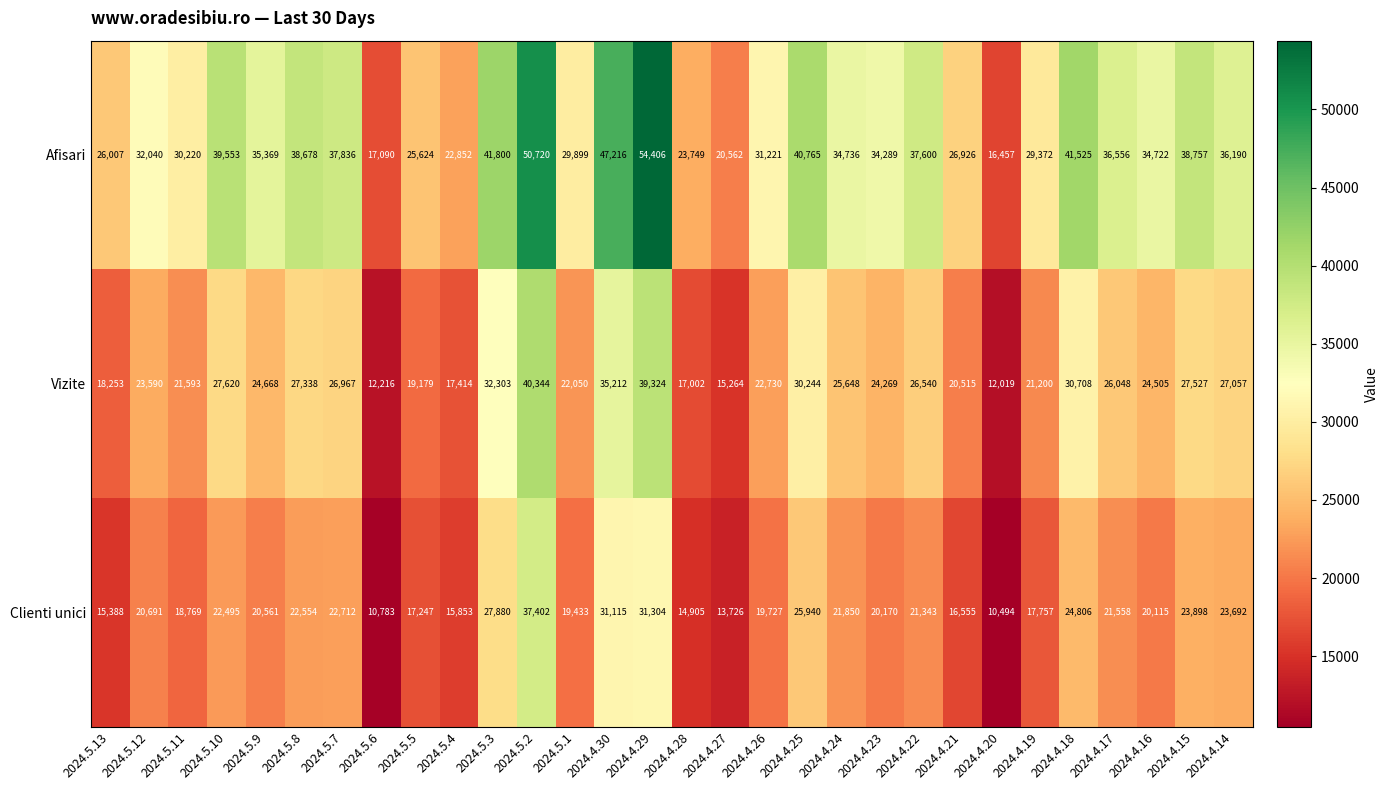

True or false: Clienti unici has a value of 36612 at 2024.4.22.

False